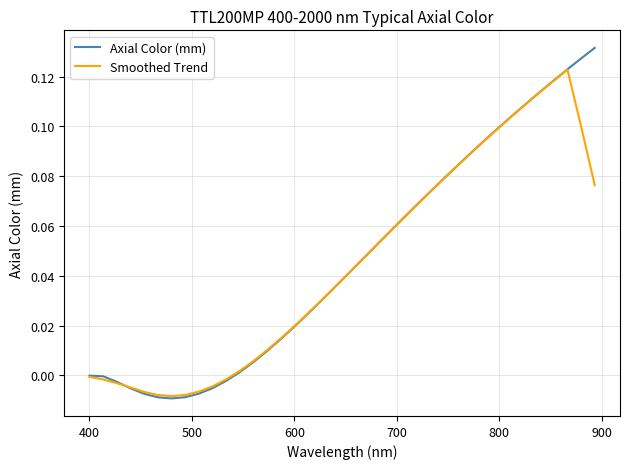

List the series in order of their peak value, highest first.

Axial Color (mm), Smoothed Trend